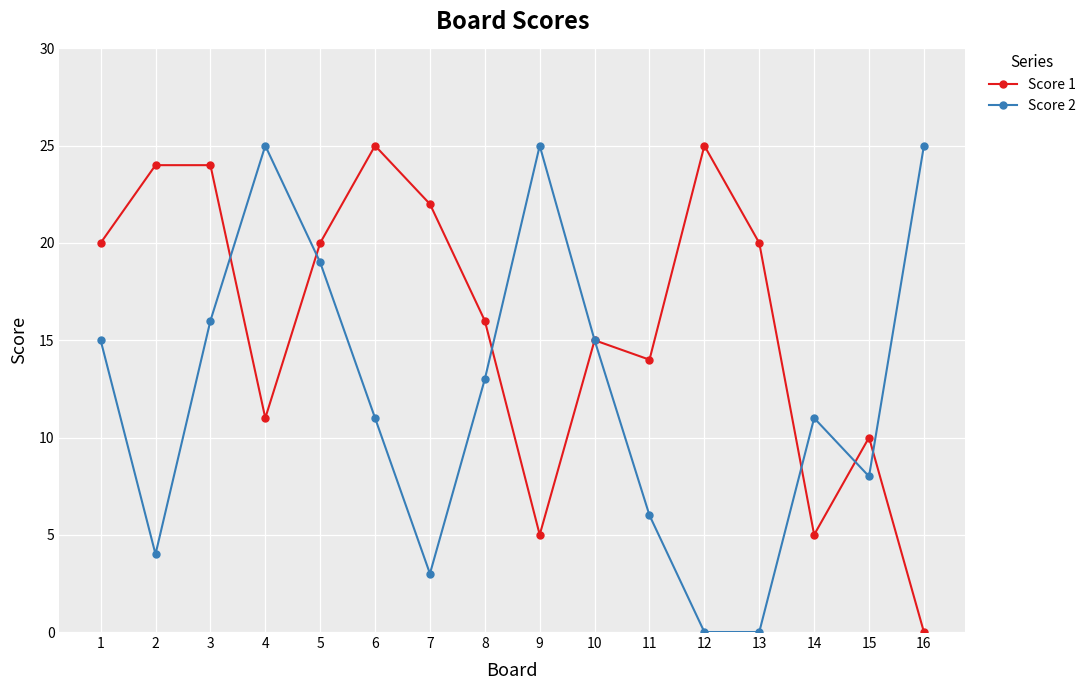

True or false: Score 2 and Score 1 intersect in this chart.

True